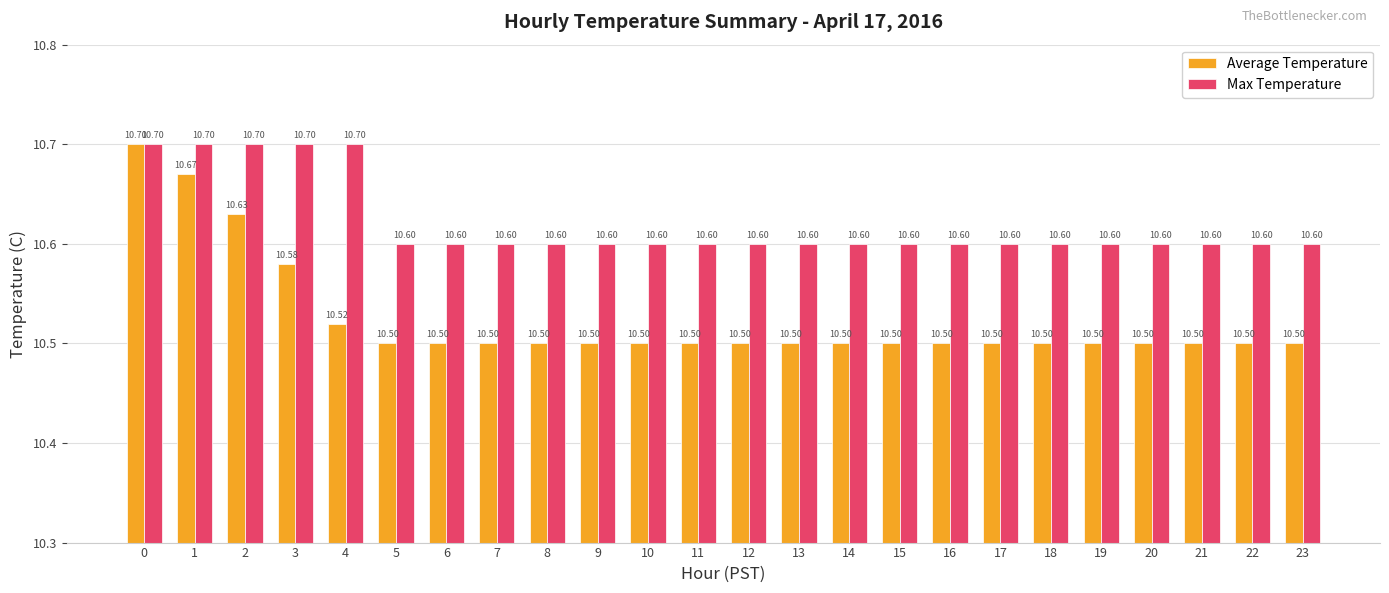

What is the sum of all Max Temperature values?

254.9